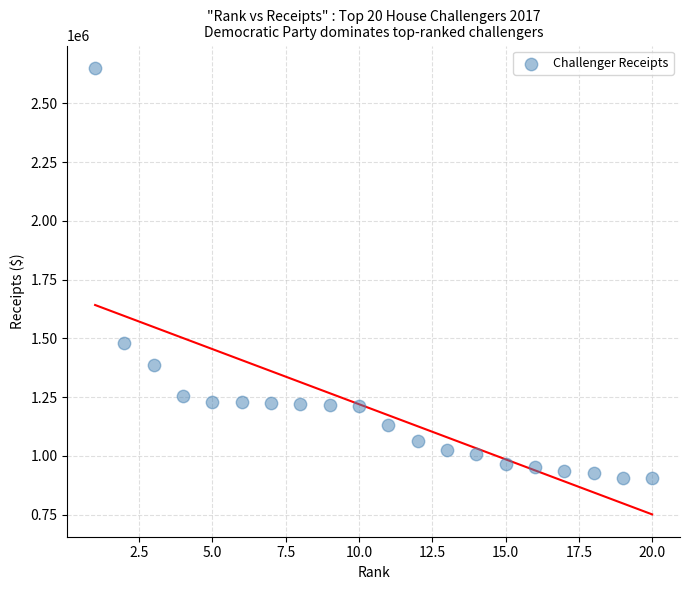

What is the range of X values (max minus min)?

19.0